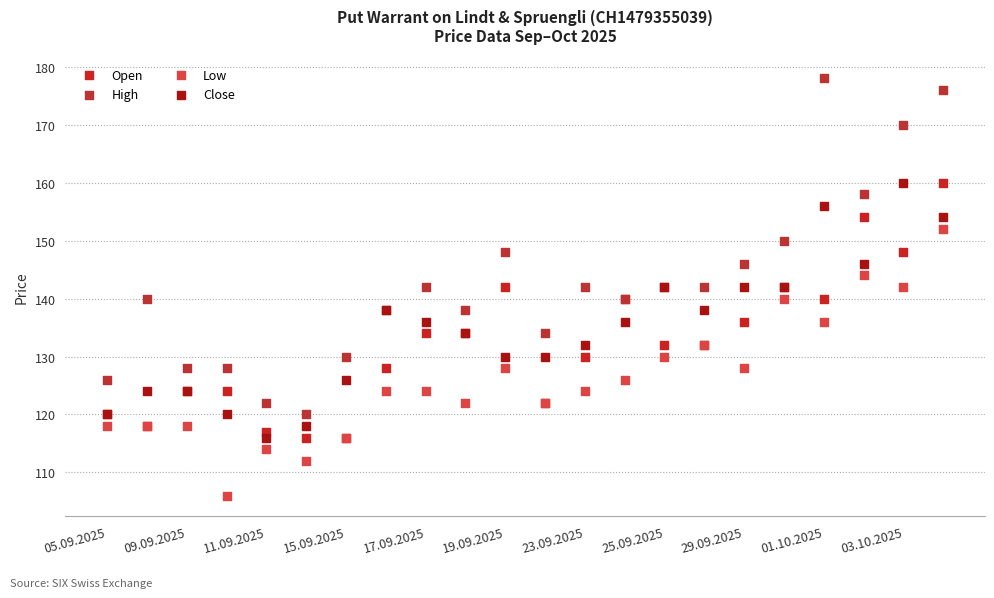

Which series reaches the minimum Y coordinate?

Low